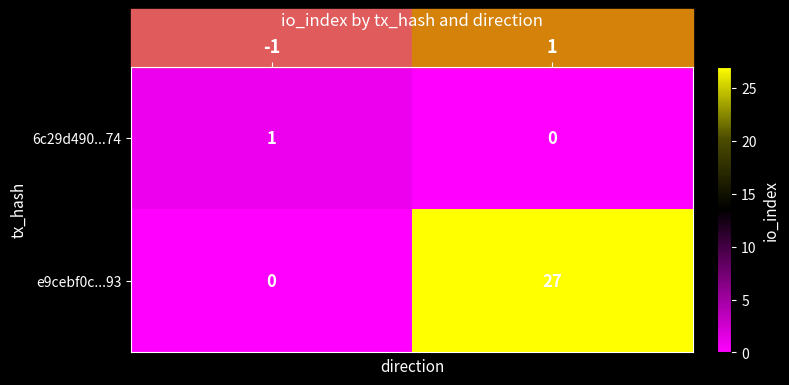

At -1, list the series in order from largest to smallest.

6c29d490...74, e9cebf0c...93